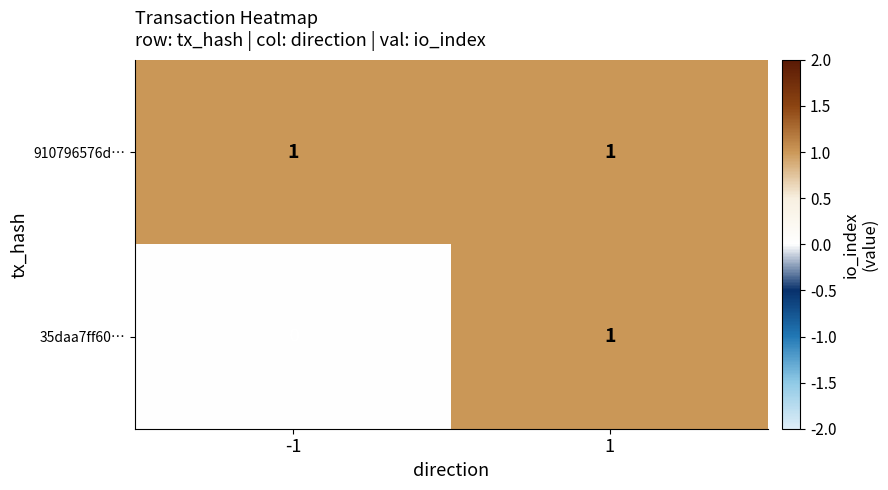

Is the value of 35daa7ff60… at -1 greater than the value of 910796576d… at -1?

No